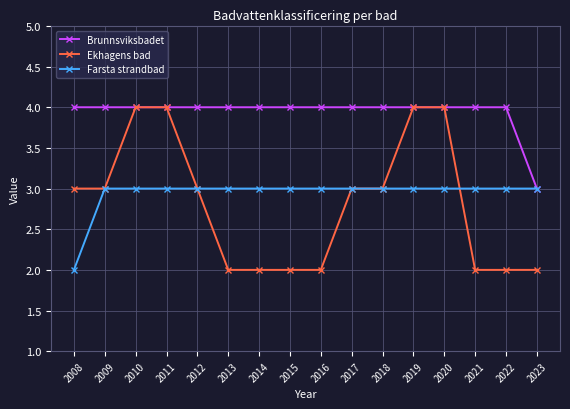

What is the value of the Farsta strandbad point at the 12th from the left?

3